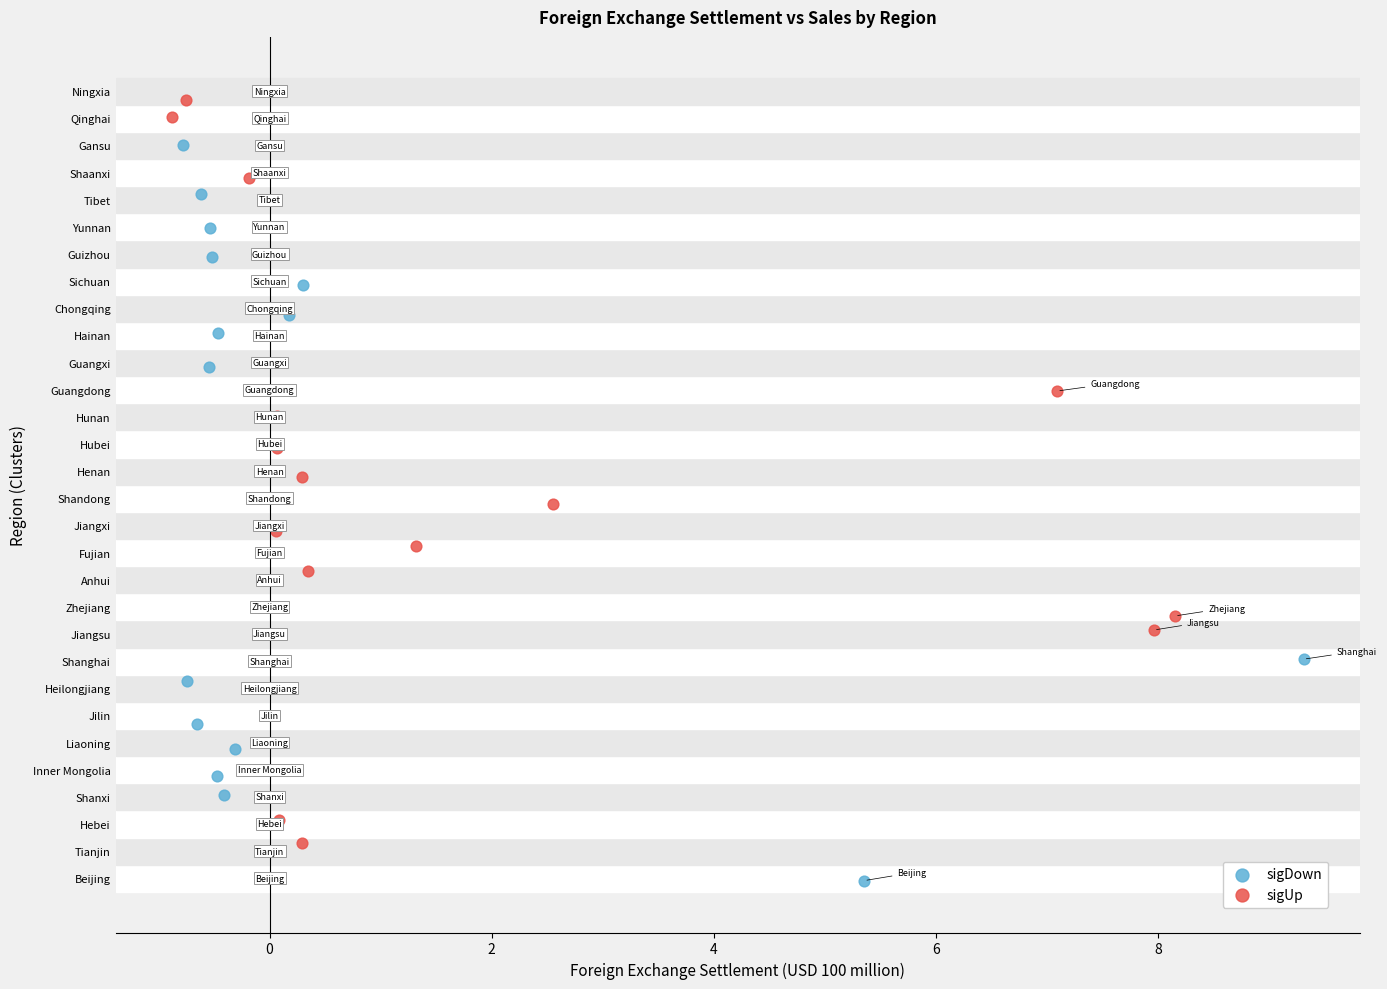

Which series has the widest spread of Y values?

sigUp